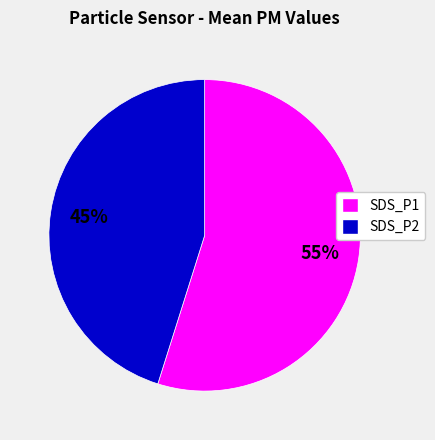

How many slices are in this pie chart?

2